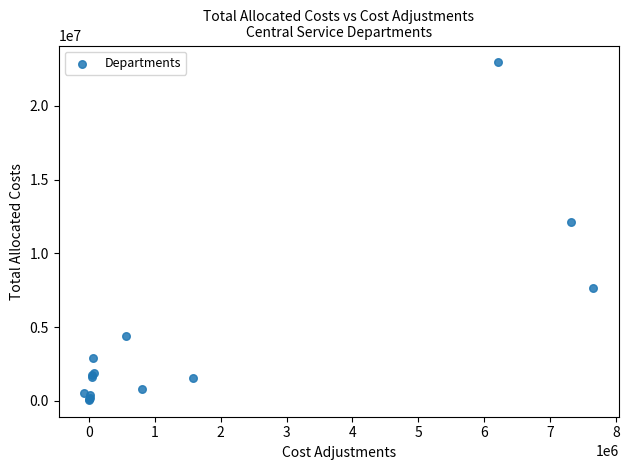

What Y value in the scatter plot is closest to 11507394?

12108149.8